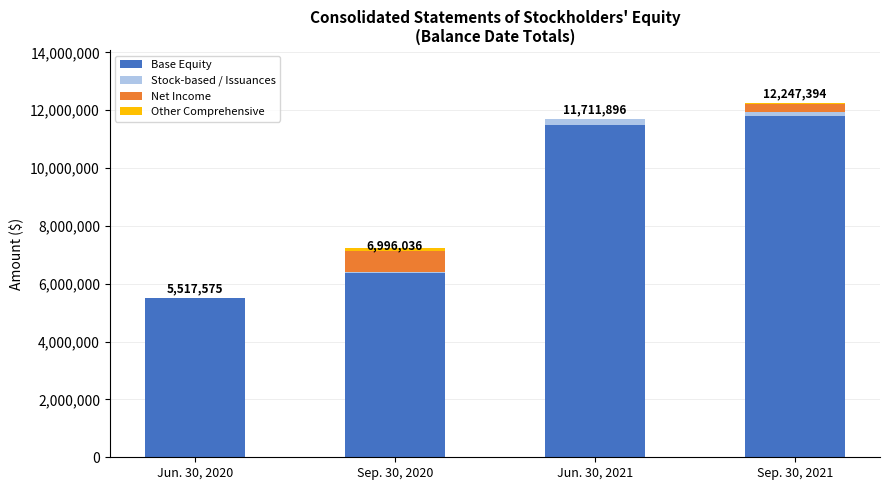

The value of Base Equity at Jun. 30, 2020 is 5517575. True or false?

True